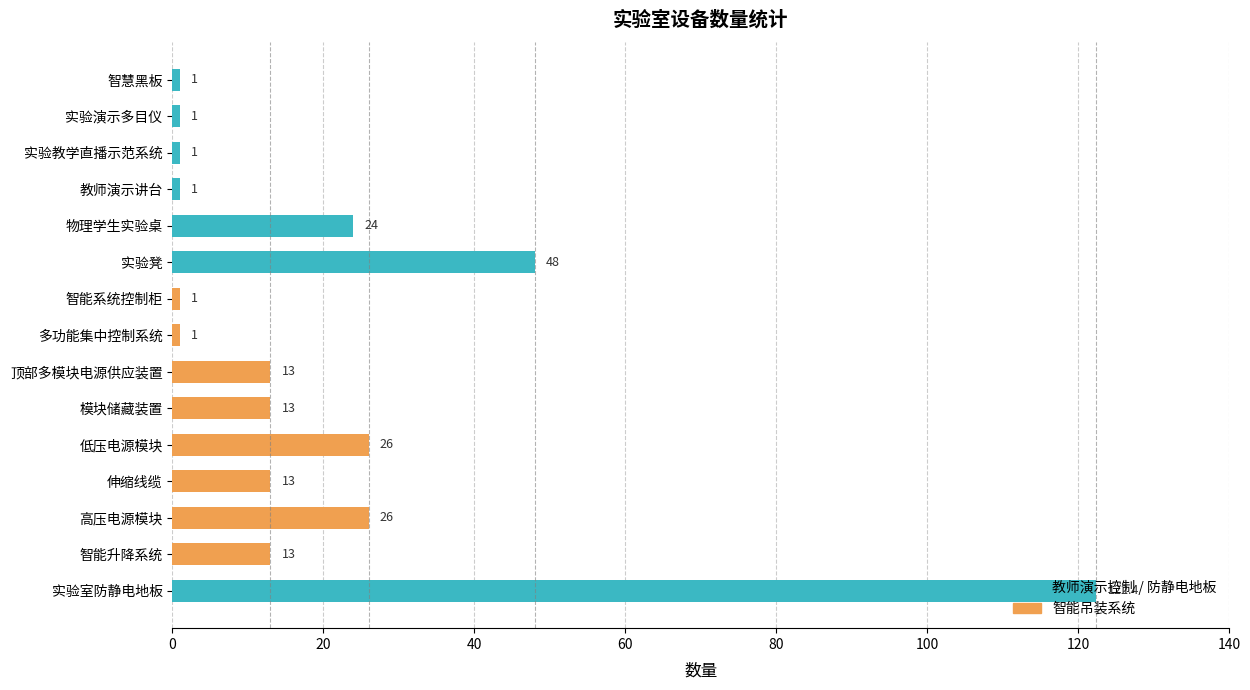

What position from the top is 物理学生实验桌?

5